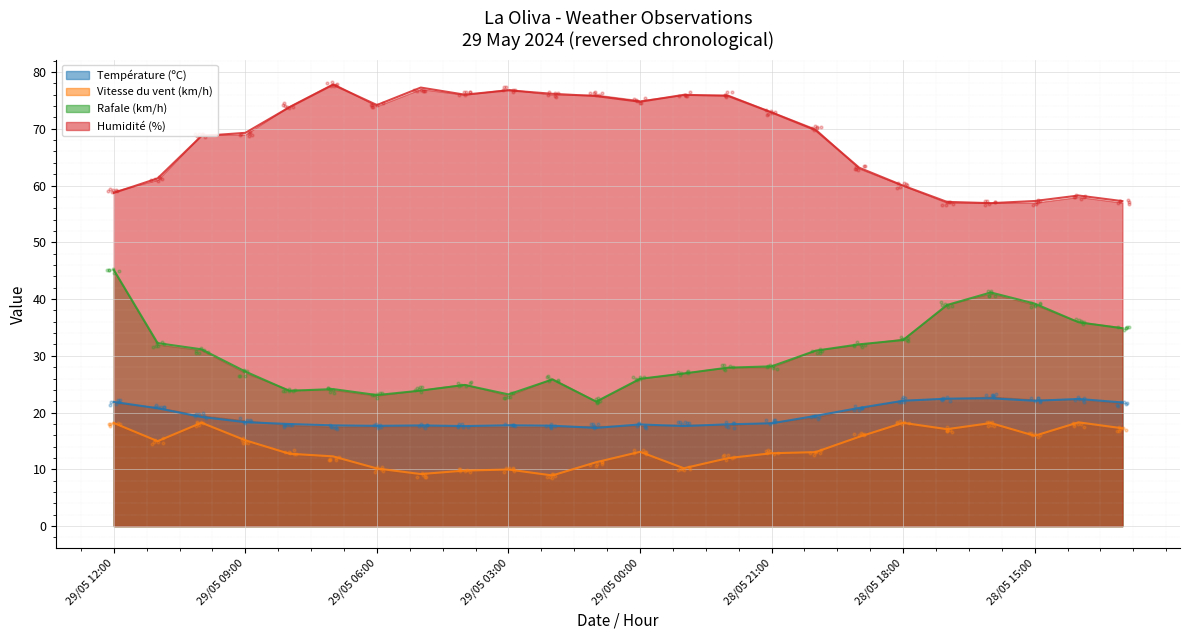

At which category is the sum across all series the highest?

29/05 12:00